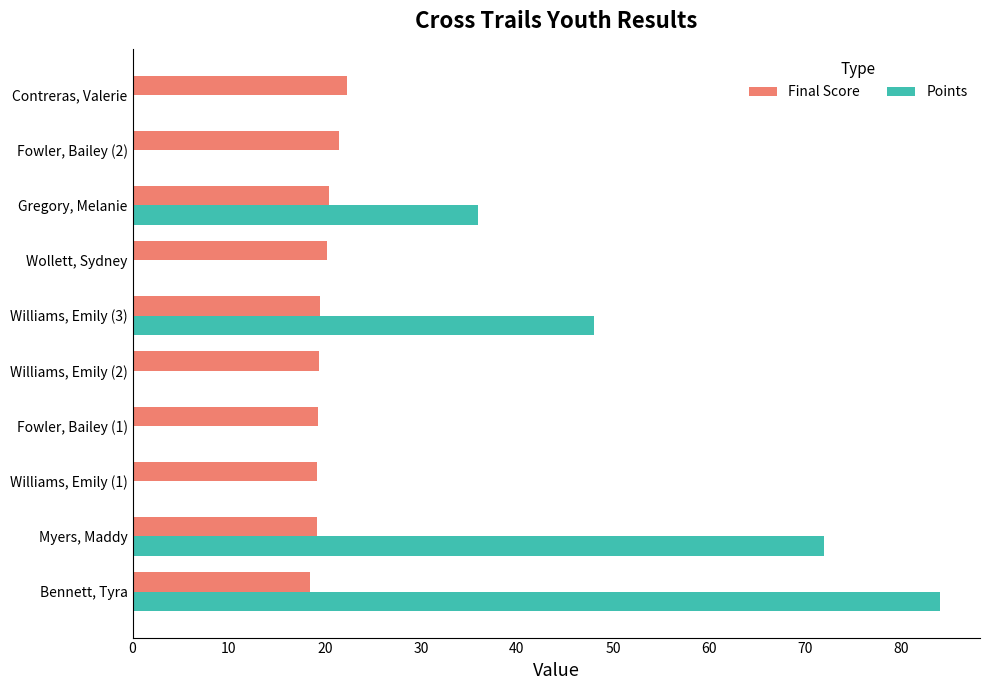

What is the average value of the Final Score series?

20.0